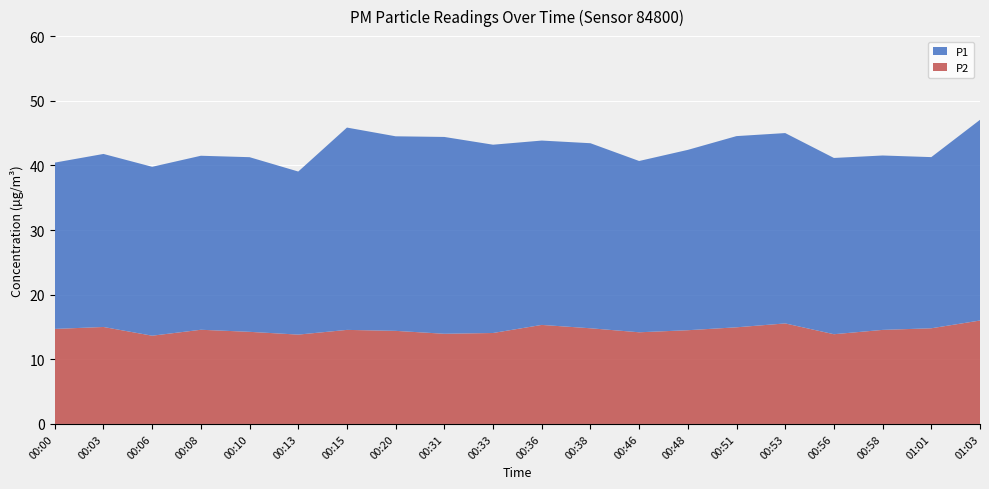

Reading left to right, what are all the values shown in this chart?

P1: 00:00=25.7	00:03=26.8	00:06=26.1	00:08=26.9	00:10=27.0	00:13=25.2	00:15=31.3	00:20=30.1	00:31=30.4	00:33=29.1	00:36=28.5	00:38=28.6	00:46=26.5	00:48=27.9	00:51=29.6	00:53=29.4	00:56=27.3	00:58=27.0	01:01=26.5	01:03=31.1
P2: 00:00=14.7	00:03=15.0	00:06=13.7	00:08=14.6	00:10=14.2	00:13=13.8	00:15=14.6	00:20=14.4	00:31=13.9	00:33=14.1	00:36=15.3	00:38=14.8	00:46=14.2	00:48=14.5	00:51=14.9	00:53=15.6	00:56=13.9	00:58=14.6	01:01=14.8	01:03=16.0